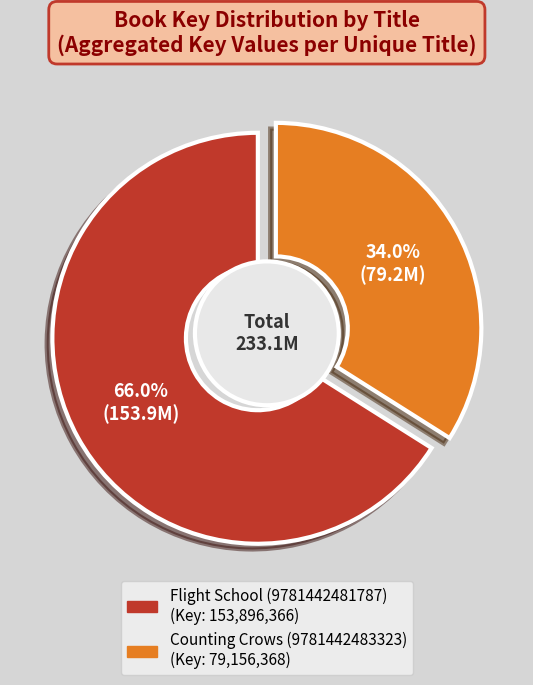

To the nearest percent, what is the average slice percentage?

50%